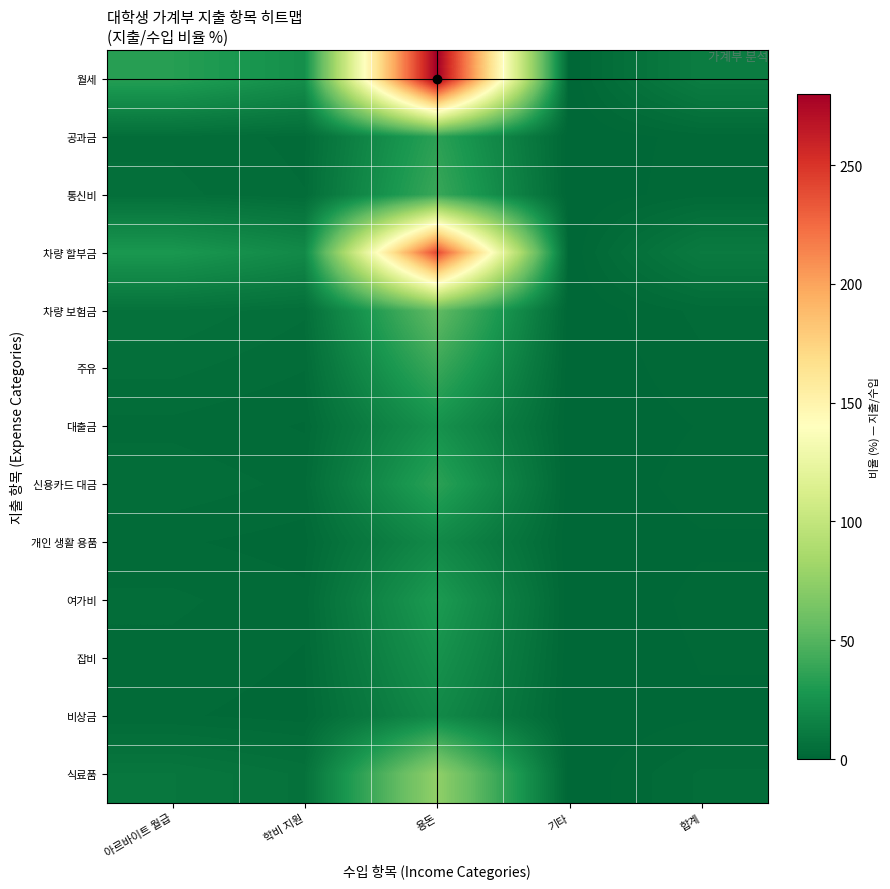

Between 용돈 and 기타, which is larger?

용돈